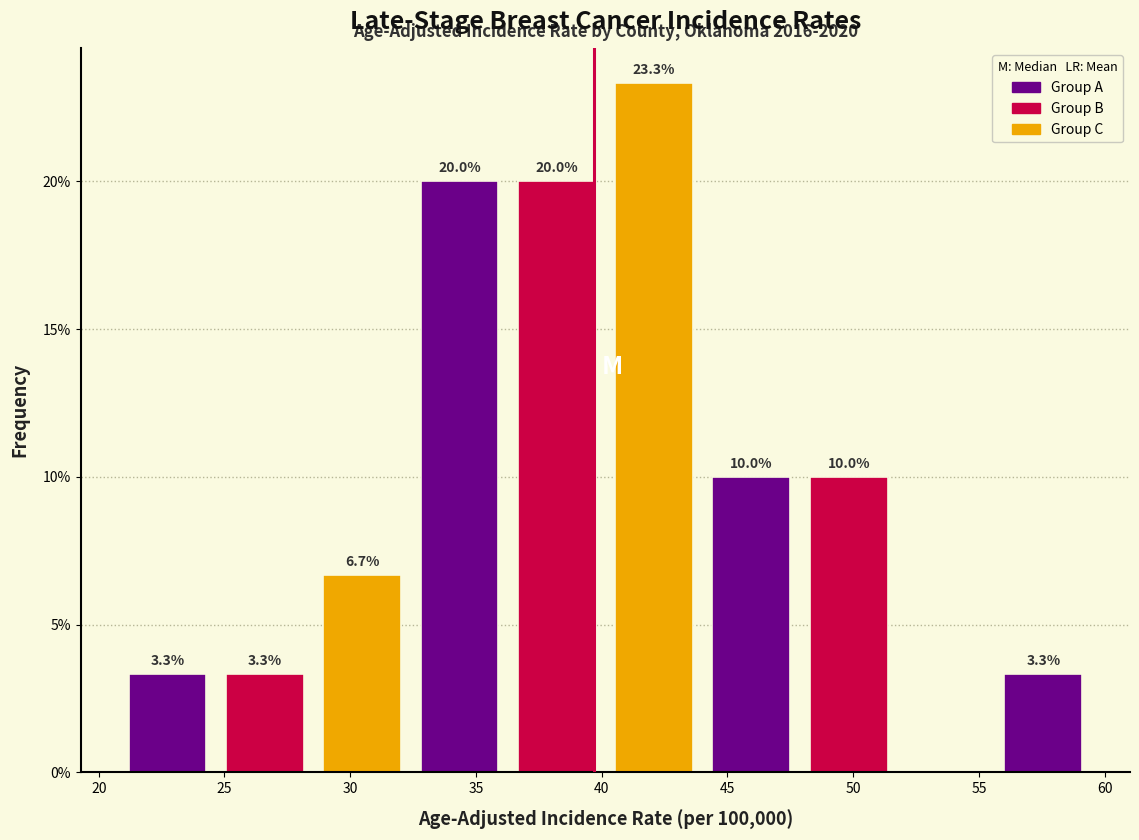

Which range on the x-axis has the tallest bar?

40.0 to 44.0